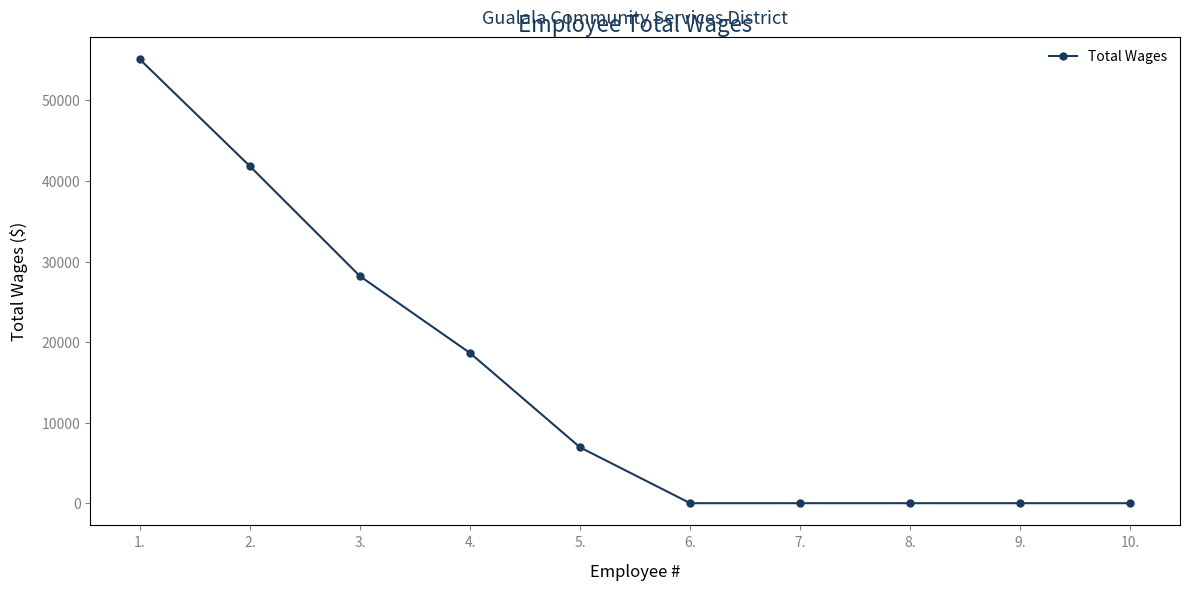

What is the maximum value shown in the chart?

55088